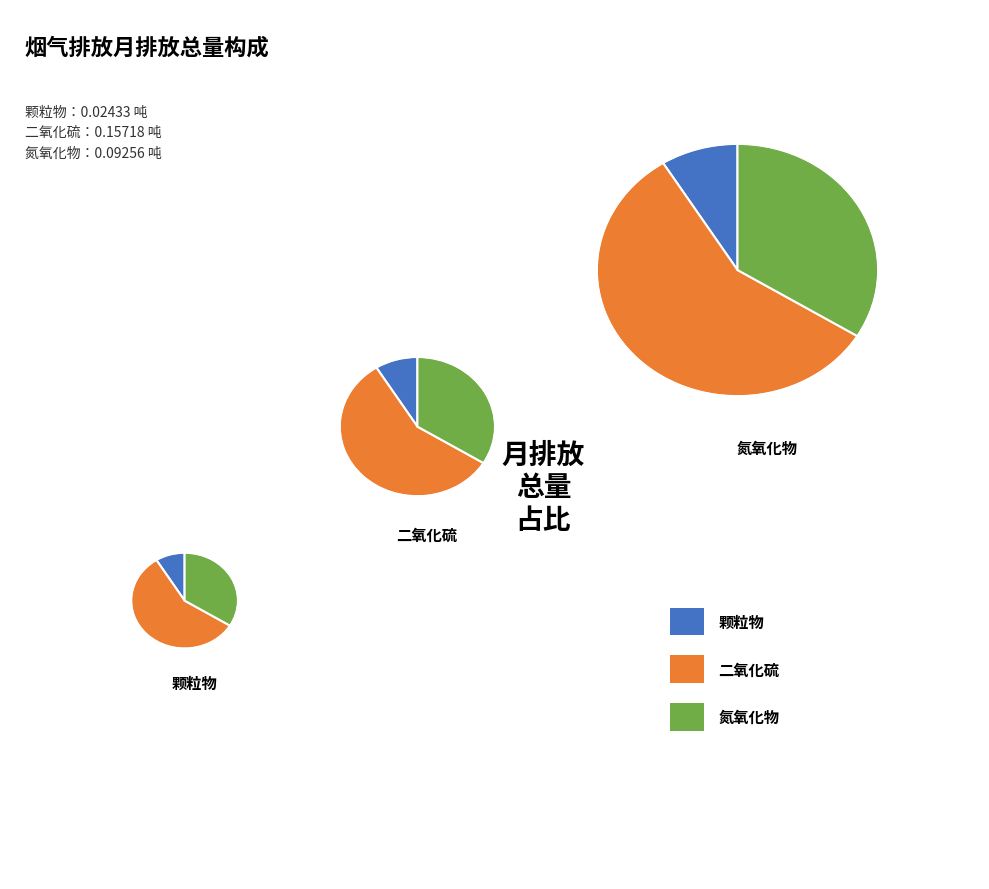

Count the number of slices in the pie.

3